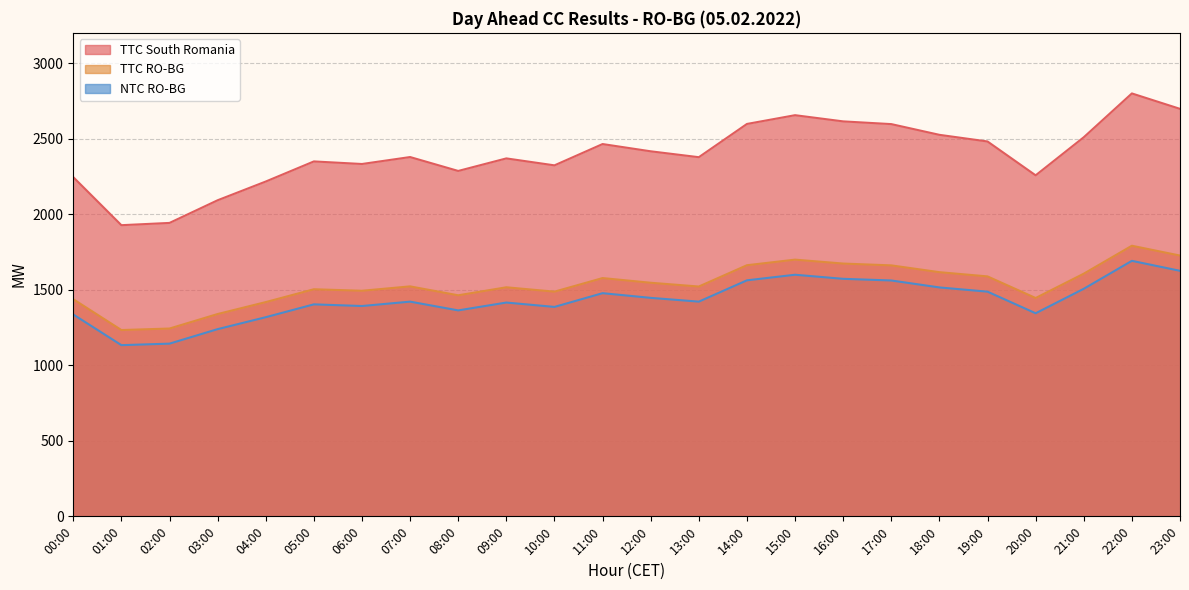

List the series in order of their peak value, highest first.

TTC South Romania, TTC RO-BG, NTC RO-BG